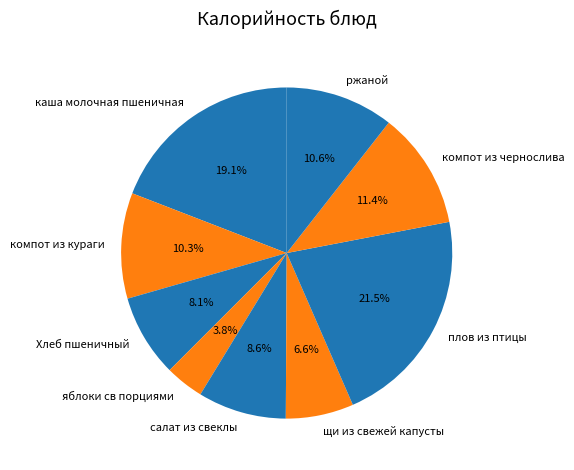

What percentage do плов из птицы and салат из свеклы together represent?

30.1%